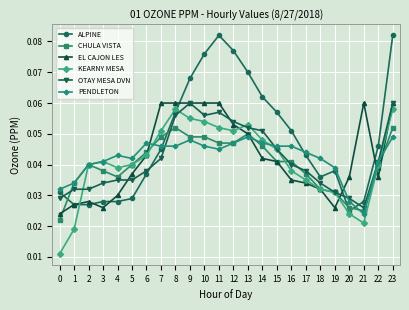

At which category does CHULA VISTA reach its first local valley?

4